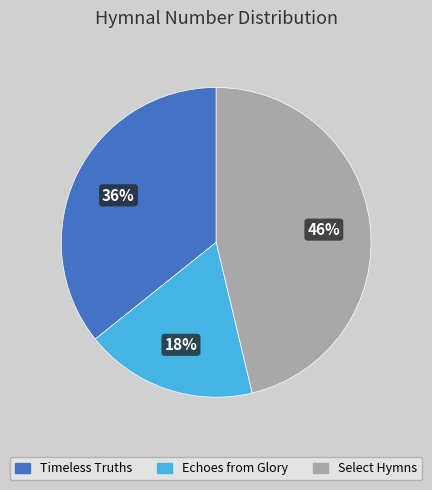

To the nearest percent, what percentage of the pie is Timeless Truths?

36%